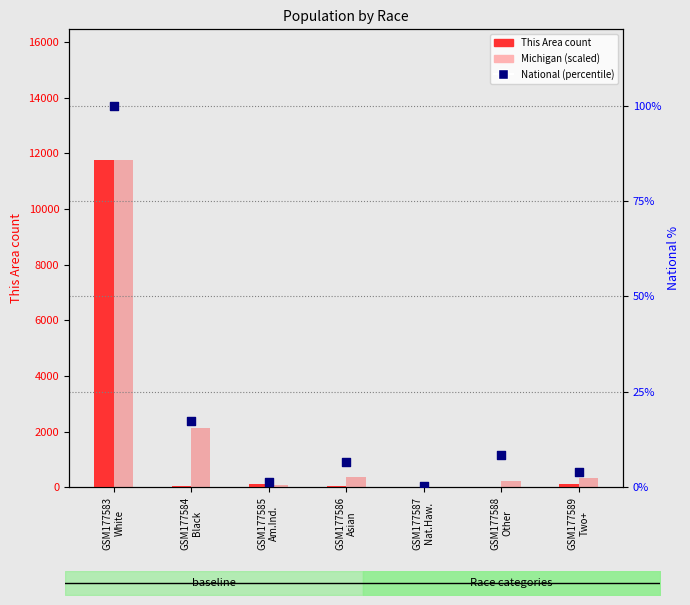

Which series contains the lowest Y value?

National (percentile)